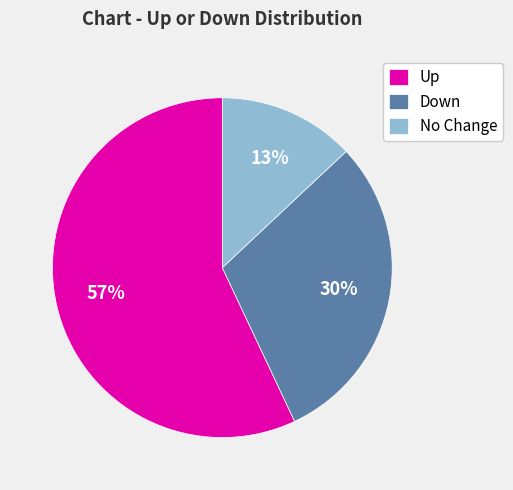

Which slice is the smallest?

No Change